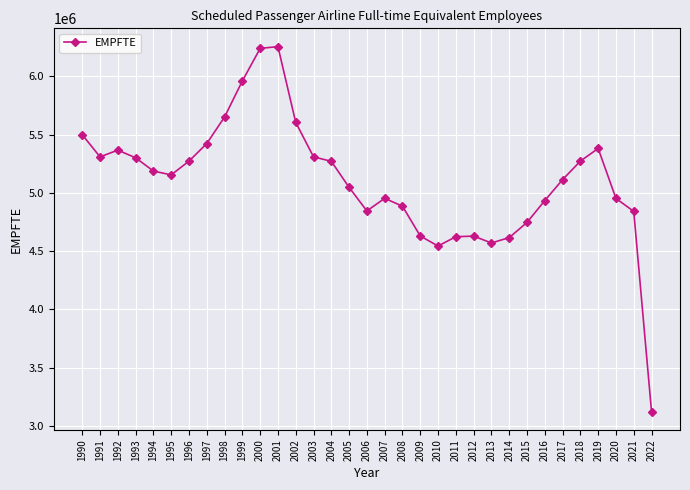

What is the value of the 5th point from the left?

5187119